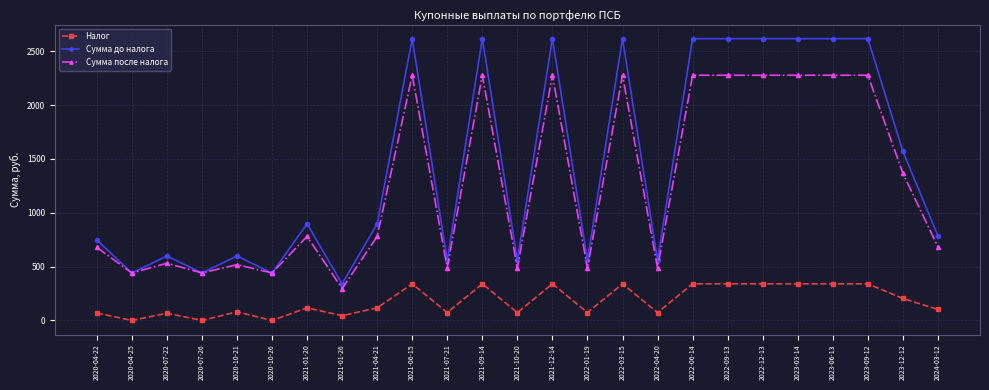

What position from the right is 2023-03-14?

5